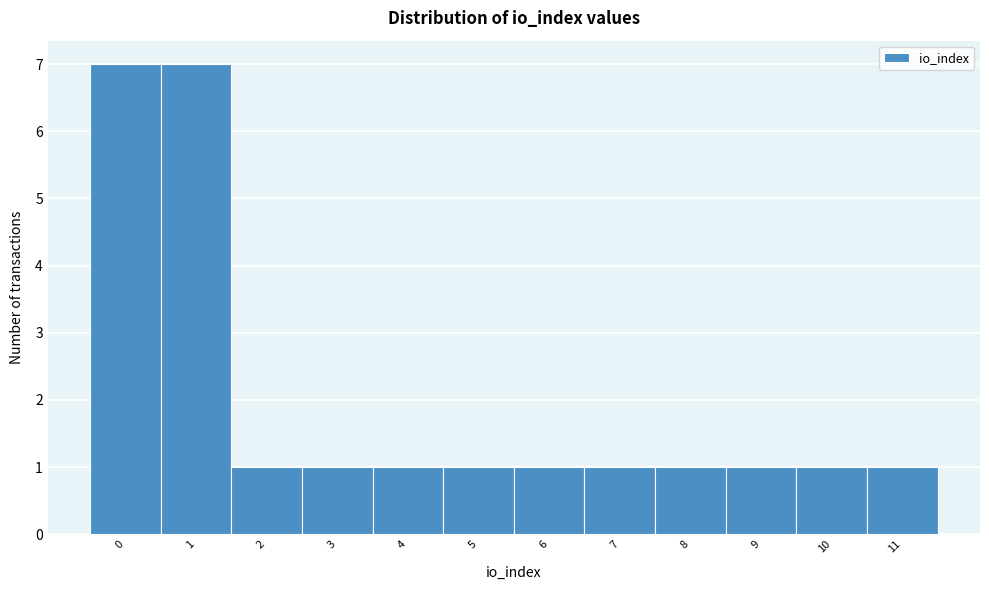

Reading left to right, transcribe this chart: for each bar, give the range it covers on the x-axis and its height. The values are not printed on the chart, so give them approximately, as read against the axis.

-0.5 to 0.5: 7
0.5 to 1.5: 7
1.5 to 2.5: 1
2.5 to 3.5: 1
3.5 to 4.5: 1
4.5 to 5.5: 1
5.5 to 6.5: 1
6.5 to 7.5: 1
7.5 to 8.5: 1
8.5 to 9.5: 1
9.5 to 10.5: 1
10.5 to 11.5: 1